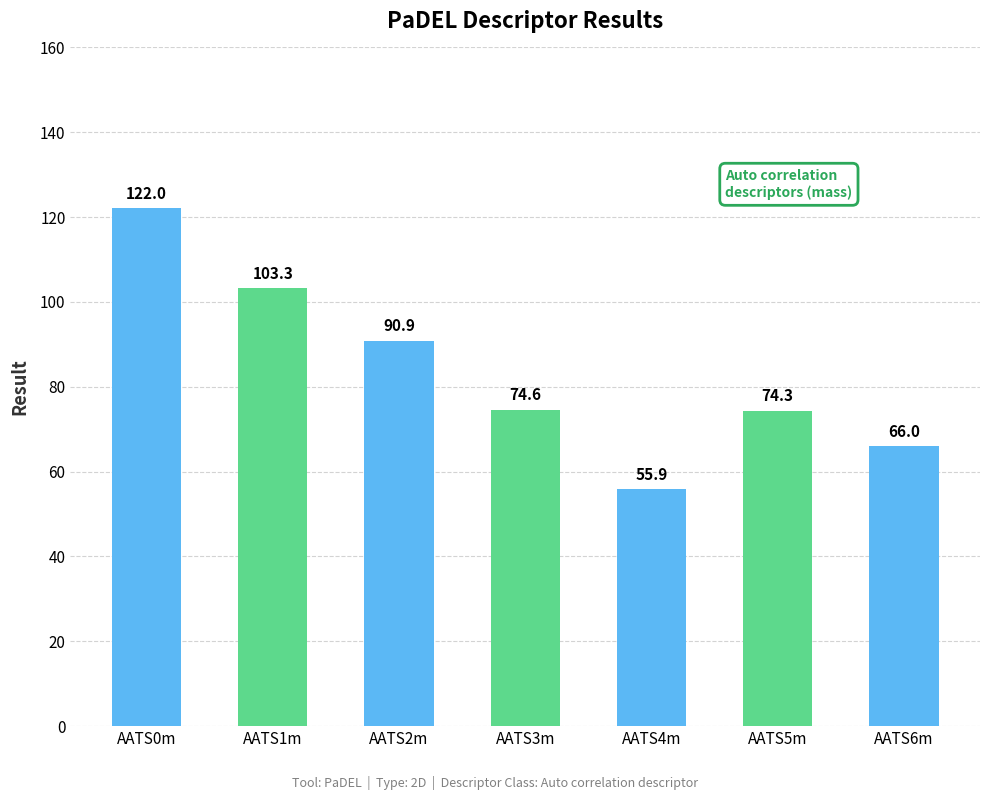

List the labels in order of value, largest first.

AATS0m, AATS1m, AATS2m, AATS3m, AATS5m, AATS6m, AATS4m